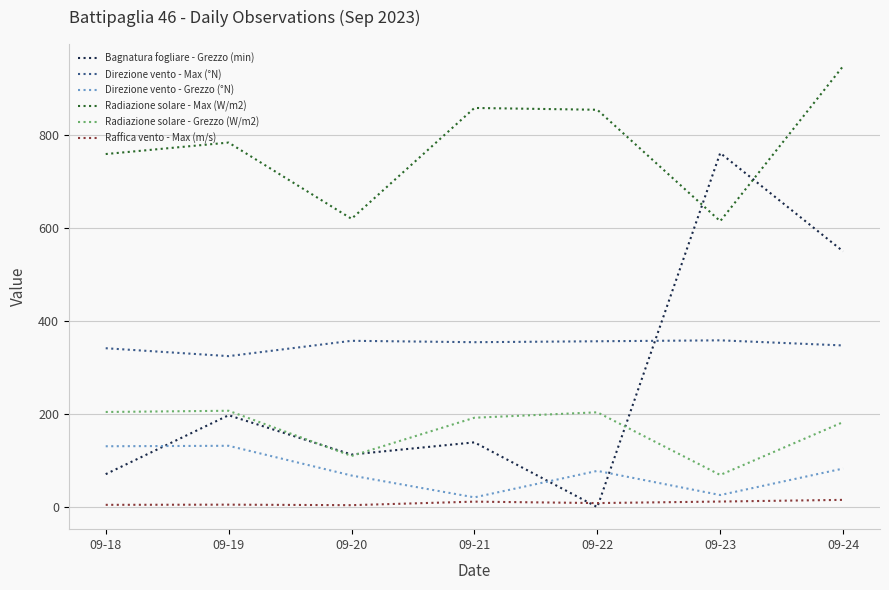

True or false: Direzione vento - Max (°N) and Radiazione solare - Max (W/m2) cross at least once.

False